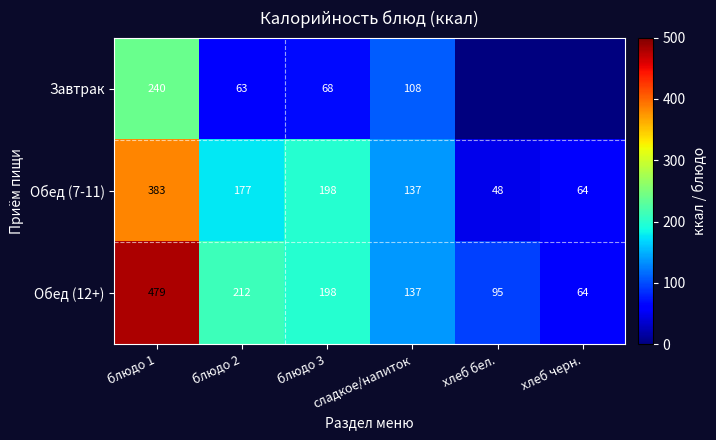

The value of Обед (12+) at хлеб бел. is 153.2. True or false?

False